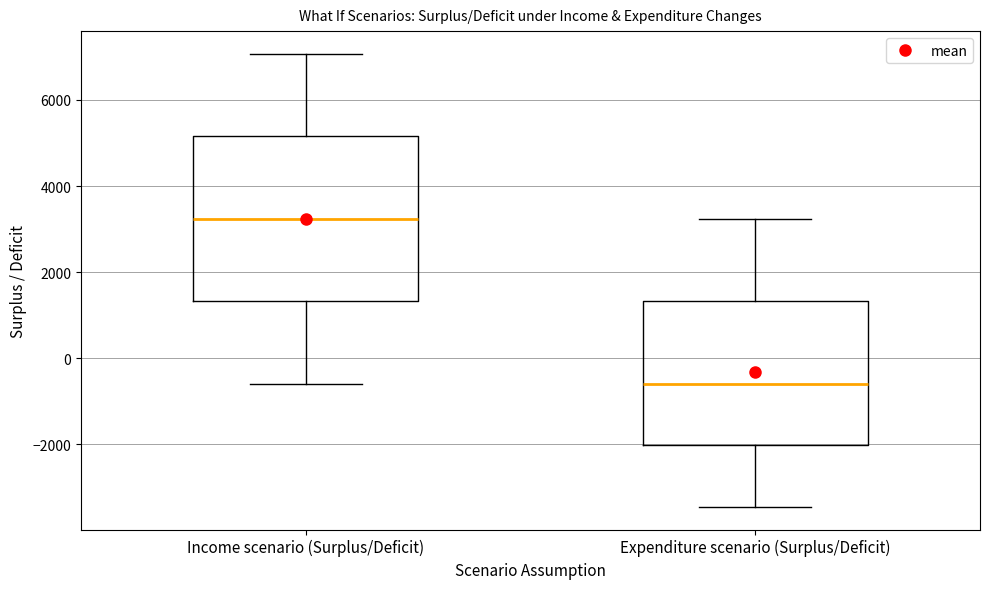

Which box is the tallest, from its lower edge to its upper edge?

Income scenario (Surplus/Deficit)